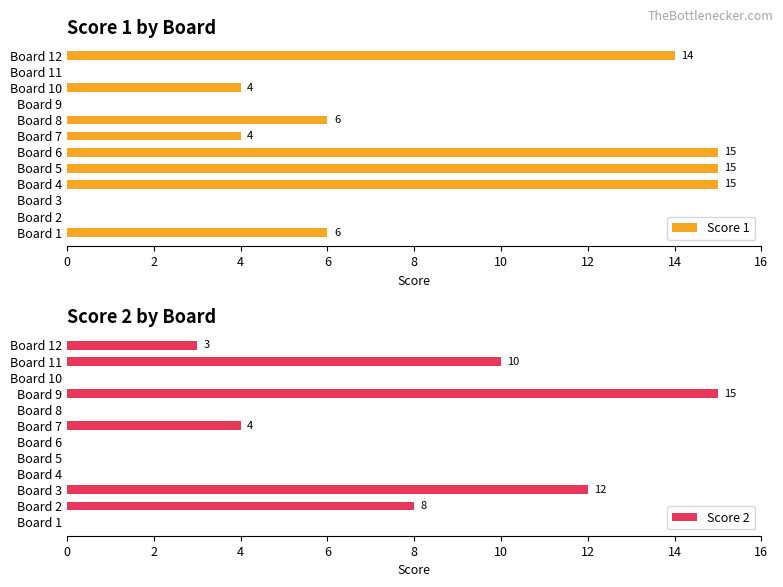

Which series has the largest range (max minus min)?

Score 1